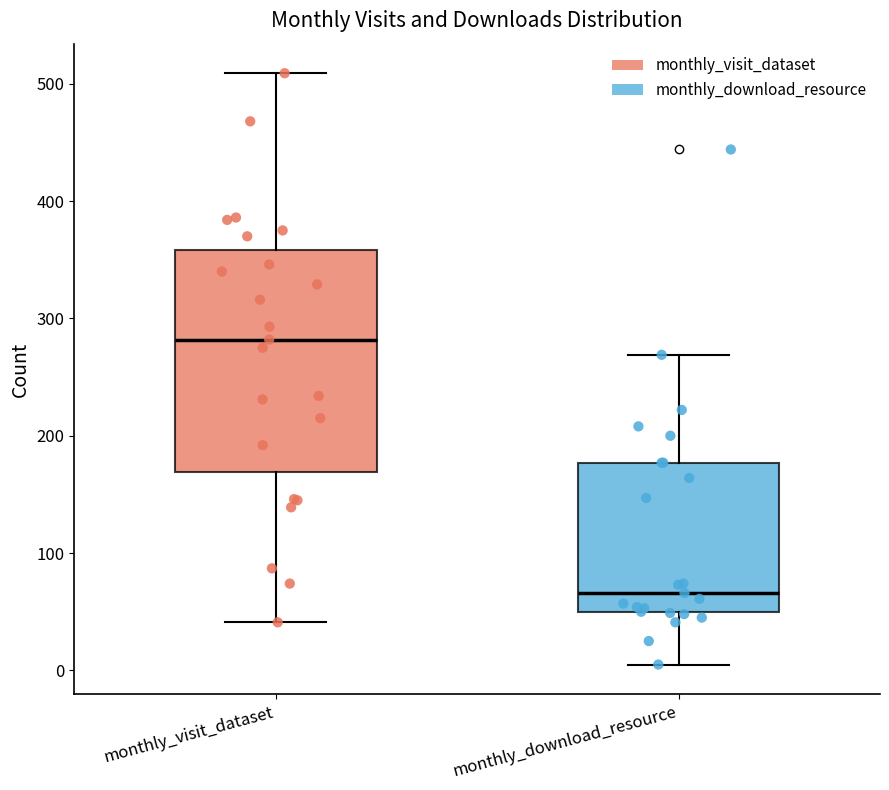

Reading left to right, read every box against the y-axis: the position of its median line, the range the box covers, and the ends of its whiskers. The values are not printed on the chart, so give them approximately, as read against the axis.

monthly_visit_dataset: median 280, box 170 to 360, whiskers 40 to 510
monthly_download_resource: median 70, box 50 to 180, whiskers 10 to 270